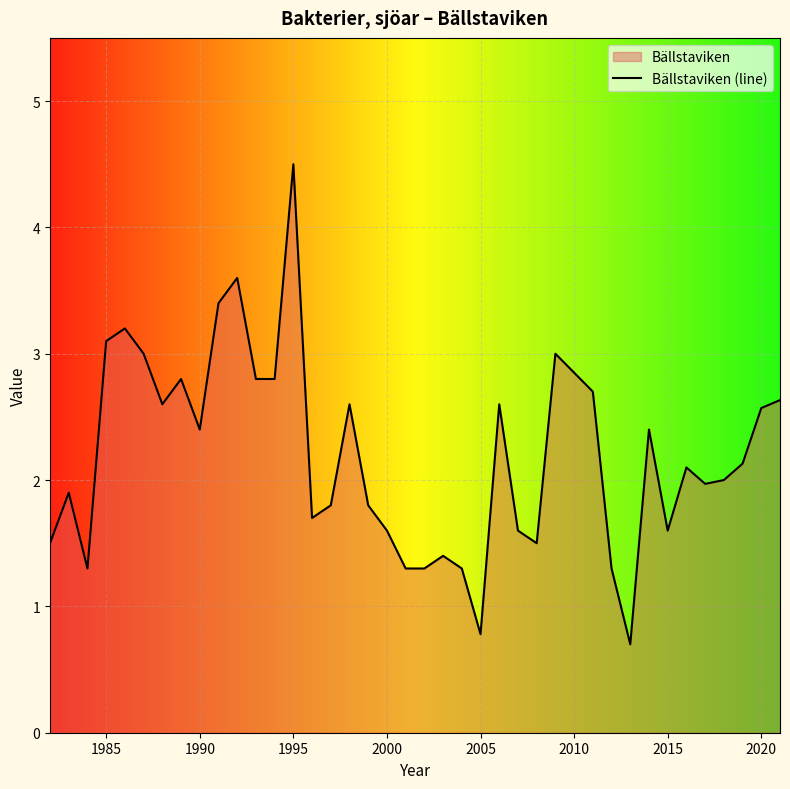

True or false: there are more than 2 points higher than both neighbors.

True